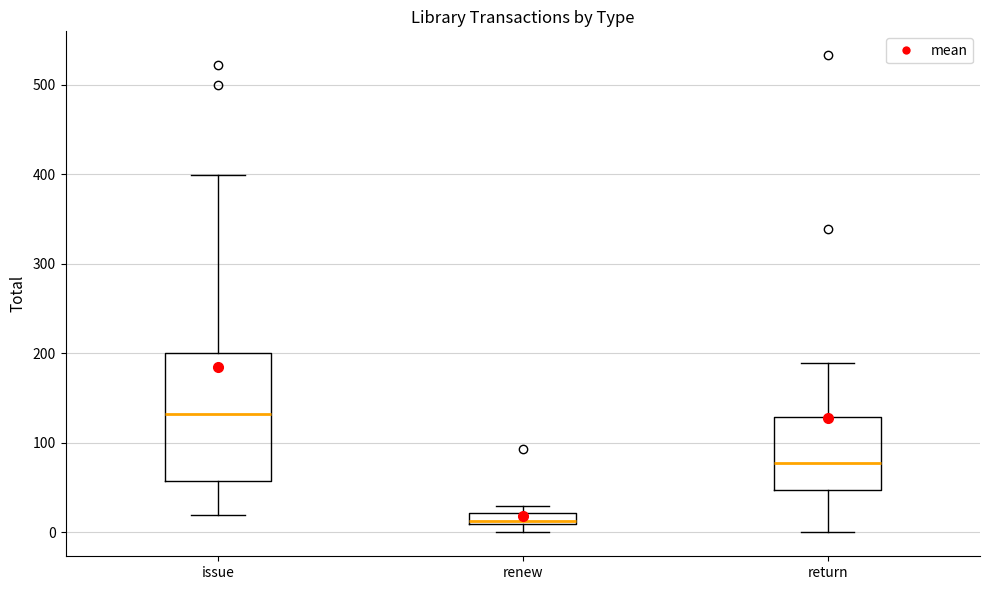

Comparing the boxes themselves (not the whiskers), which one is the tallest?

issue